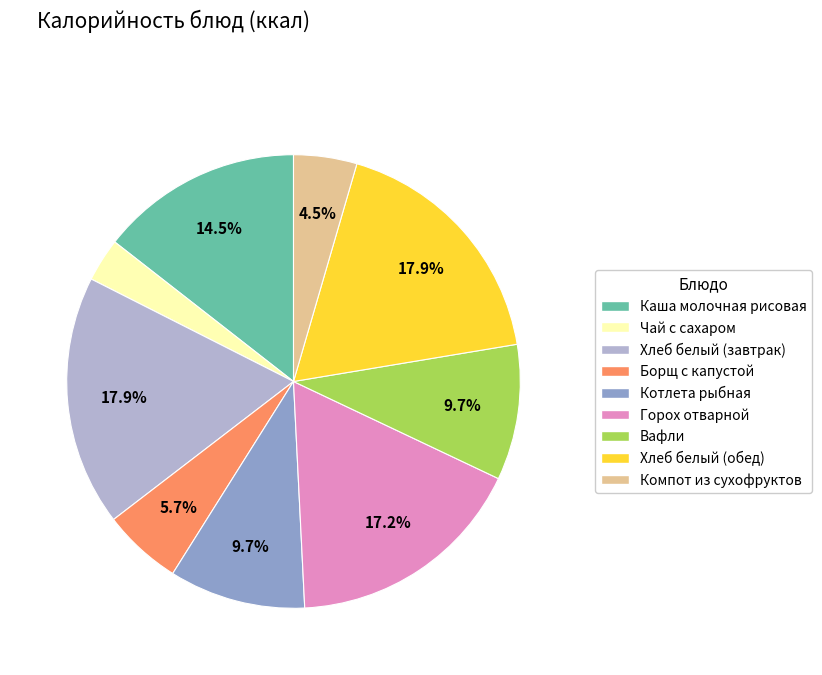

Which has a higher value, Хлеб белый (завтрак) or Чай с сахаром?

Хлеб белый (завтрак)